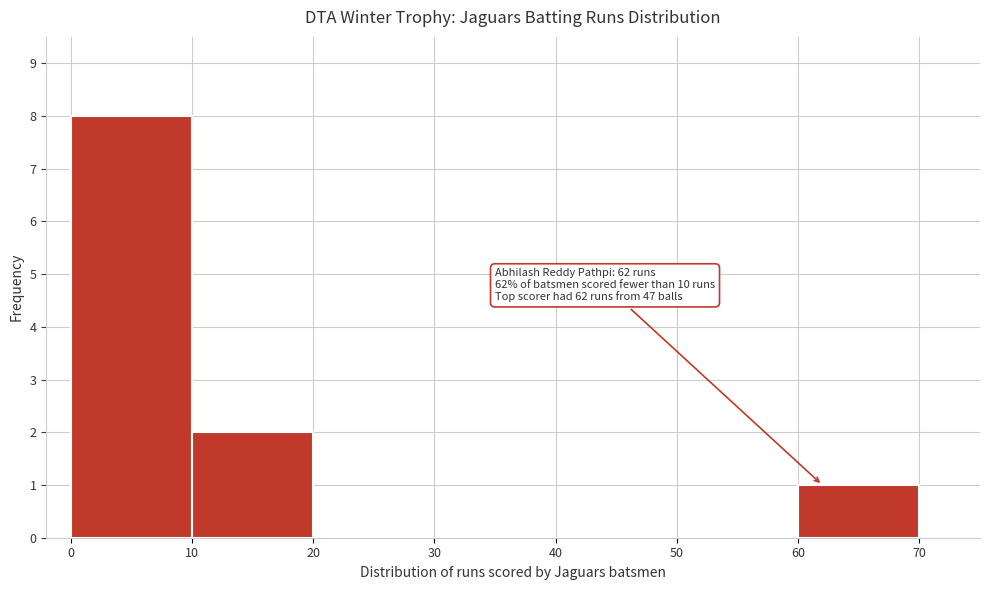

Which range on the x-axis has the tallest bar?

0 to 10